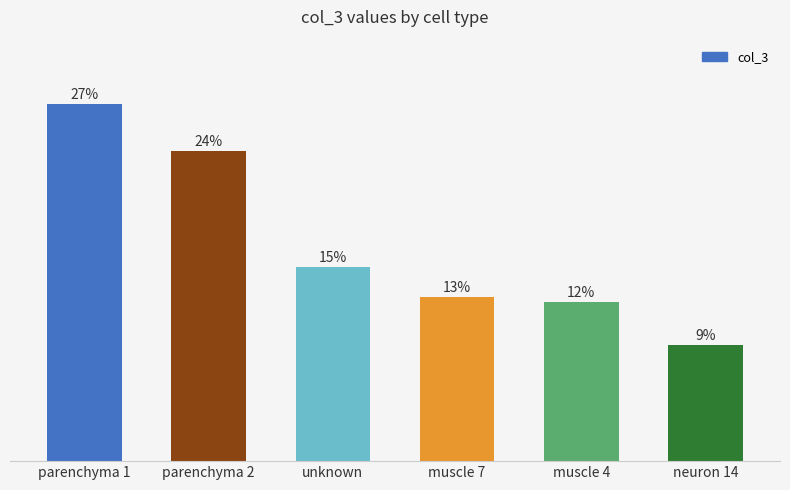

List the labels in order of value, largest first.

parenchyma 1, parenchyma 2, unknown, muscle 7, muscle 4, neuron 14